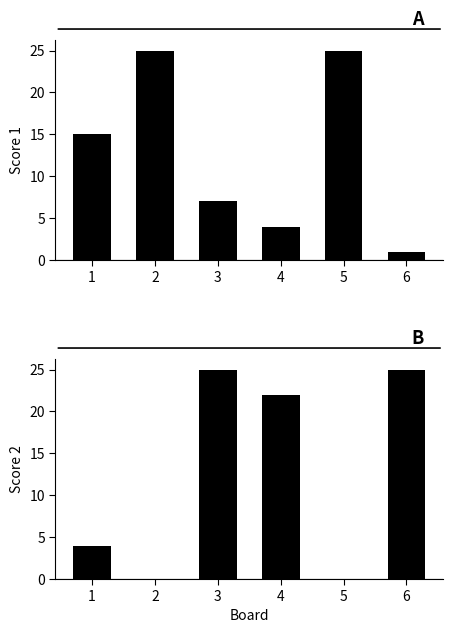

Read the Score 1 value at 2, to the nearest 5.

25